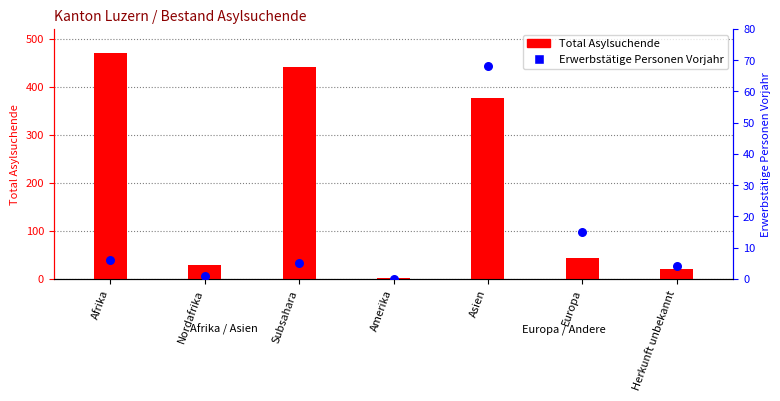

Which series contains the lowest Y value?

Erwerbstätige Personen Vorjahr